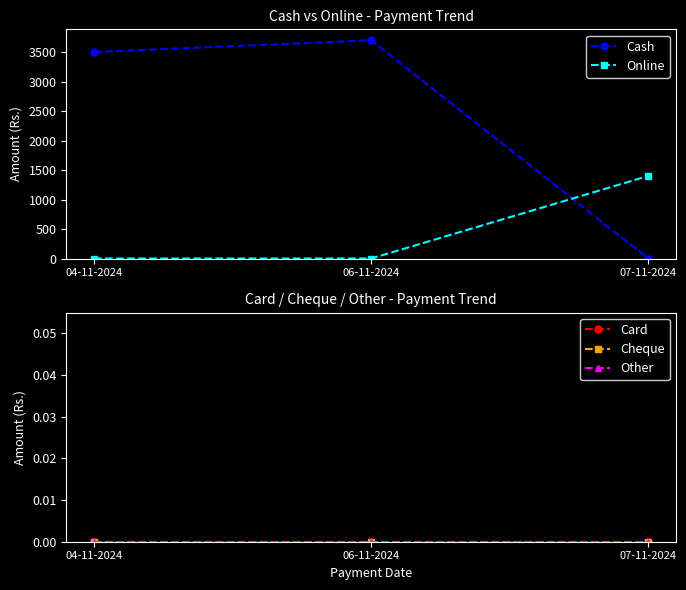

Which series has the widest spread of values?

Cash